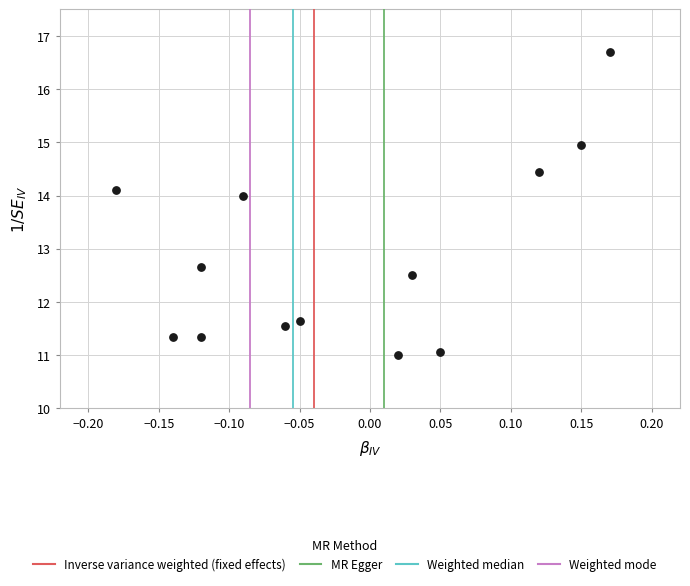

What Y value in the scatter plot is closest to 13?

12.7